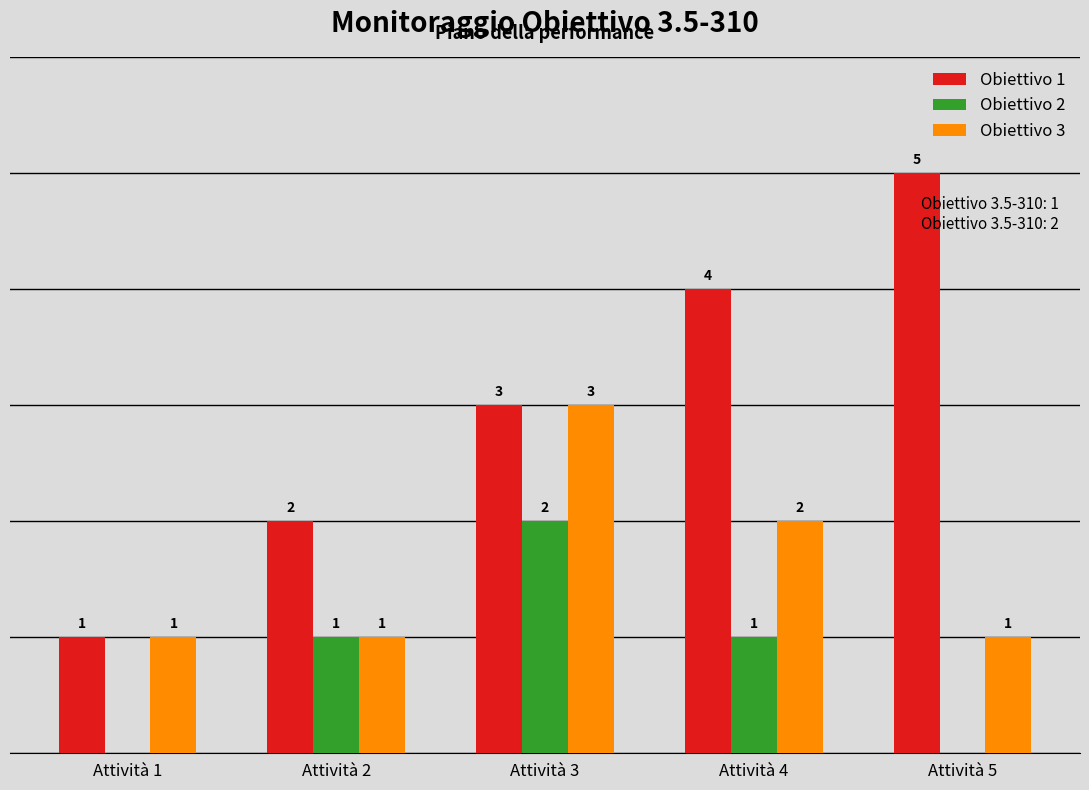

Is the value of Obiettivo 2 at Attività 1 greater than the value of Obiettivo 3 at Attività 2?

No